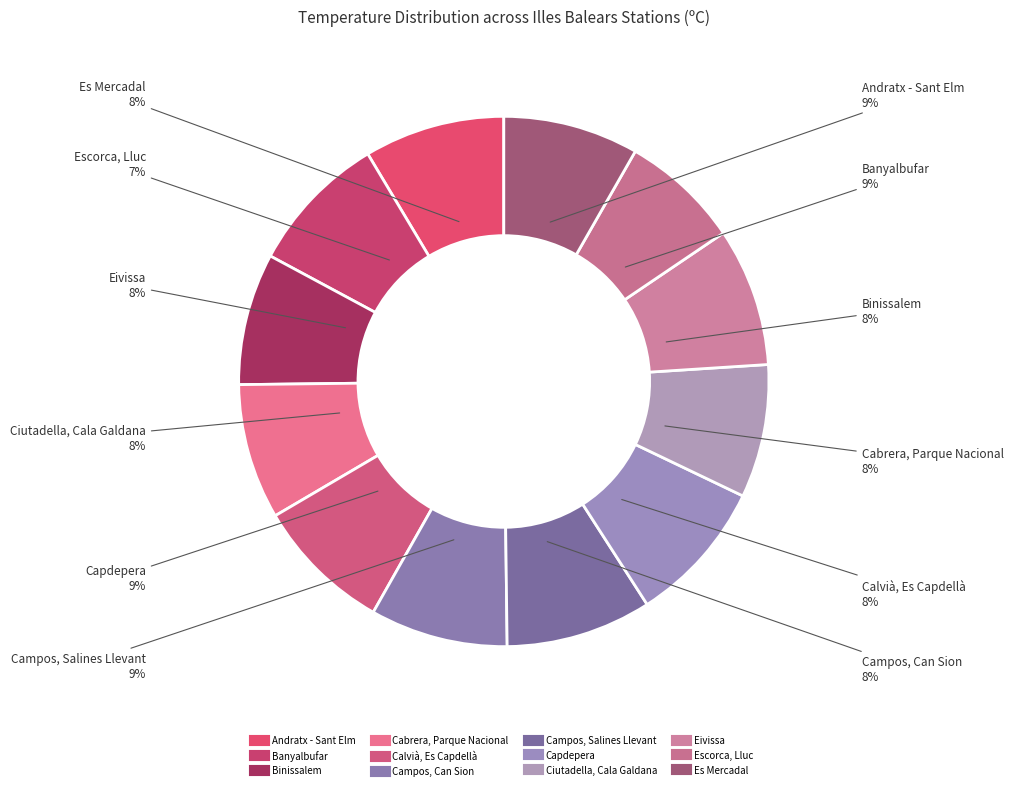

Rank the categories by value from highest to lowest.

Campos, Salines Llevant, Capdepera, Andratx - Sant Elm, Banyalbufar, Eivissa, Campos, Can Sion, Calvià, Es Capdellà, Cabrera, Parque Nacional, Es Mercadal, Ciutadella, Cala Galdana, Binissalem, Escorca, Lluc